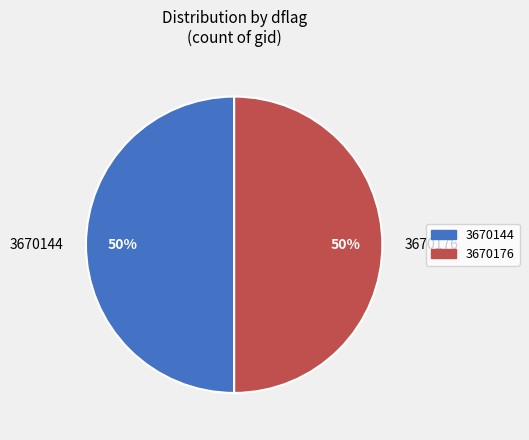

To the nearest percent, what is the average slice percentage?

50%